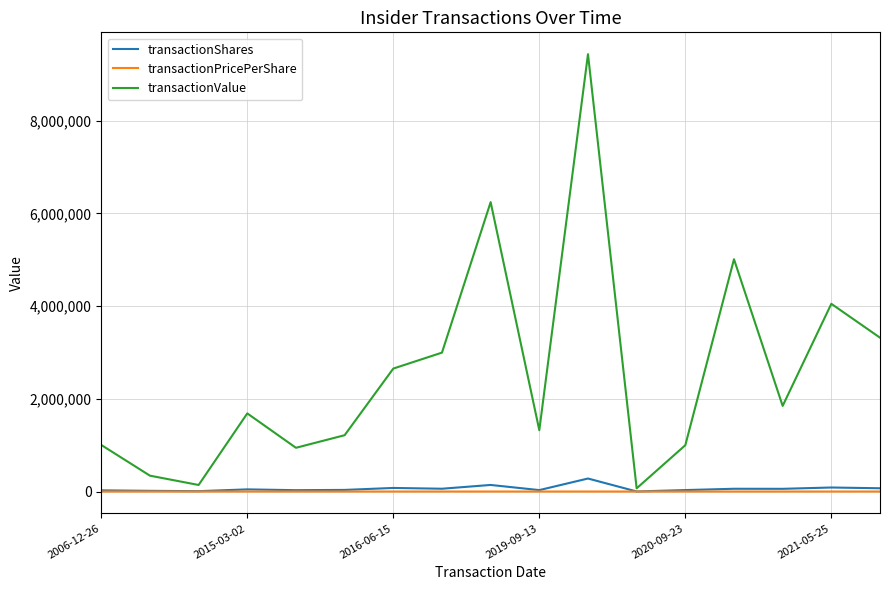

What is the maximum value shown in the chart?

9435258.0